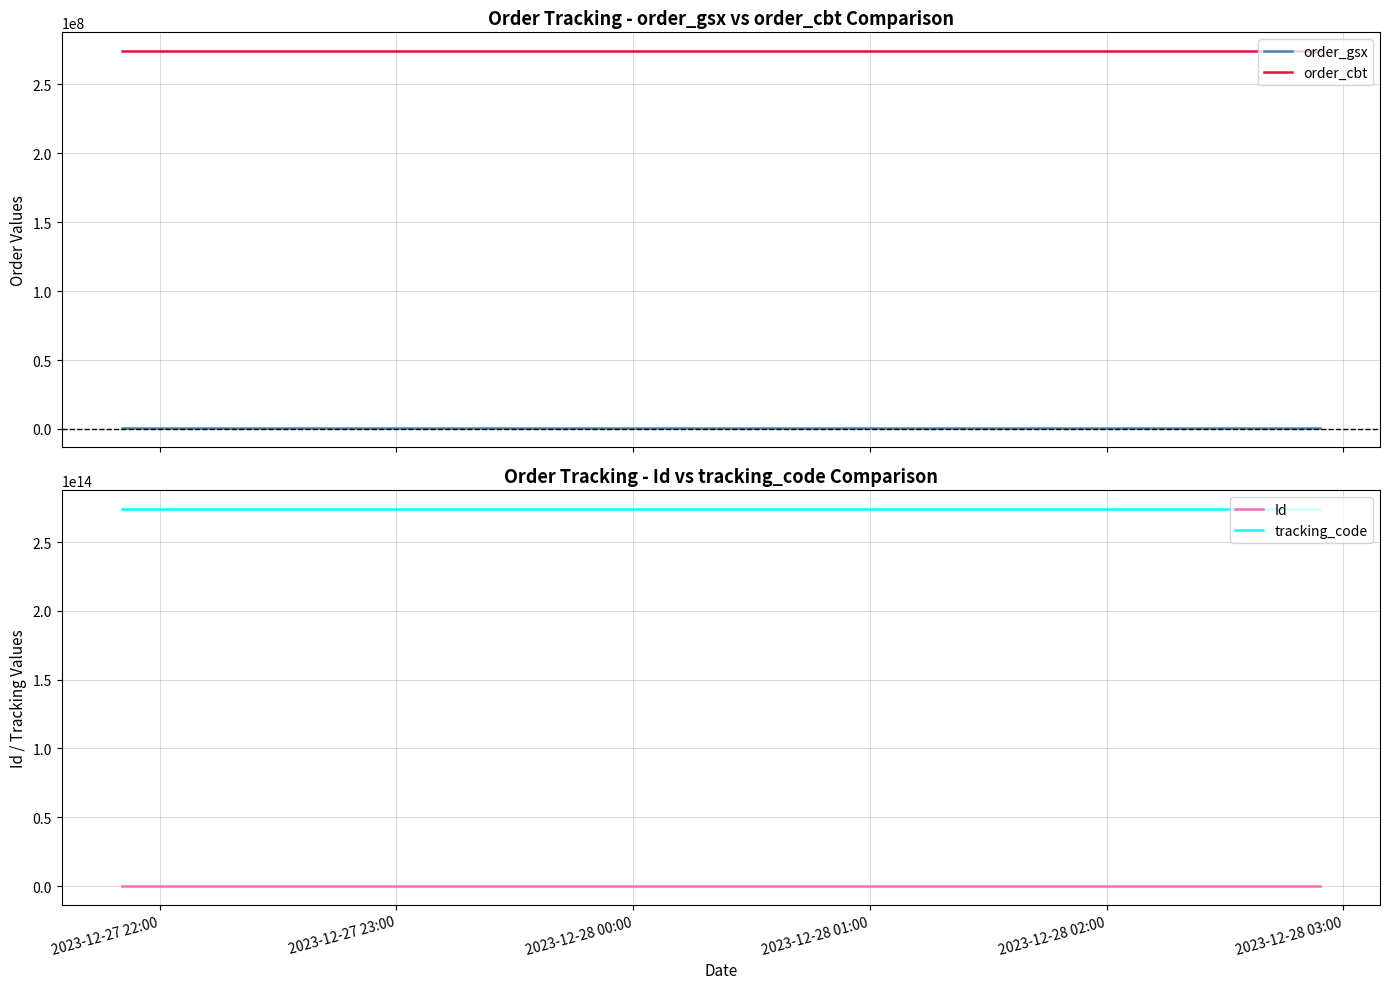

Is it true that tracking_code equals 471665039983311 at 2023-12-27 22:00?

False